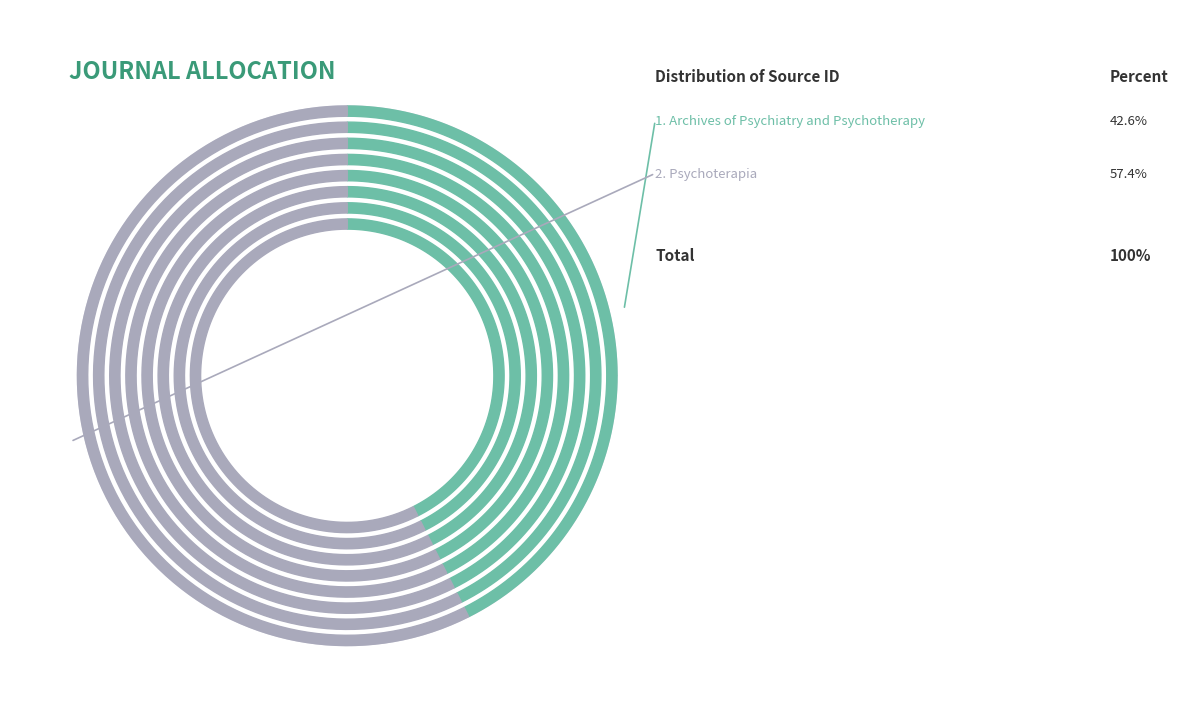

Which slice represents more than half of the pie?

Psychoterapia